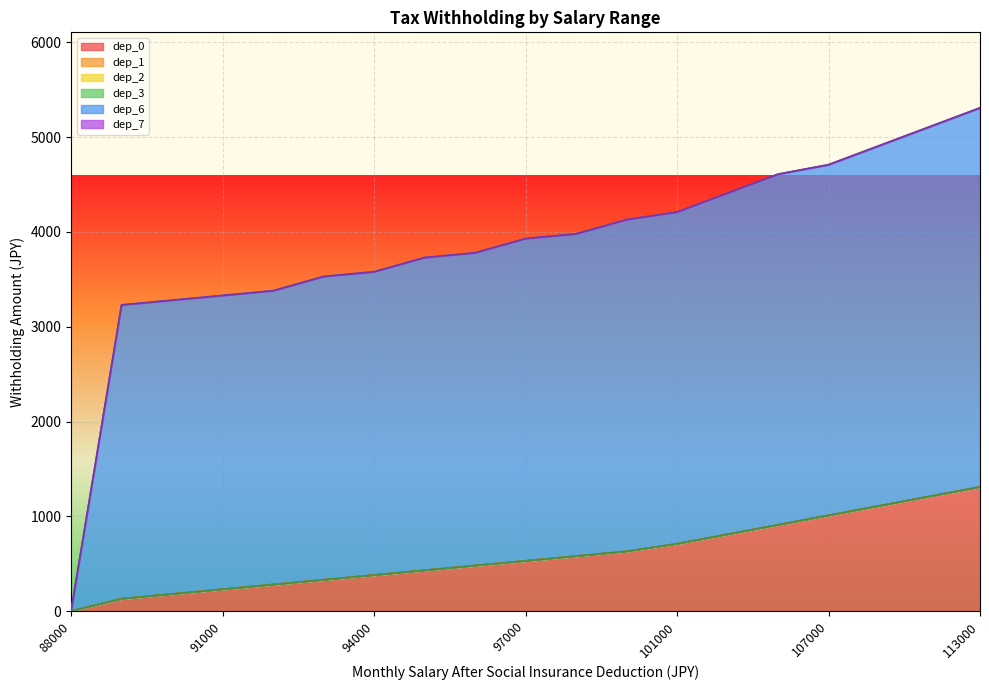

What is the total value across all series at 113000?

5310